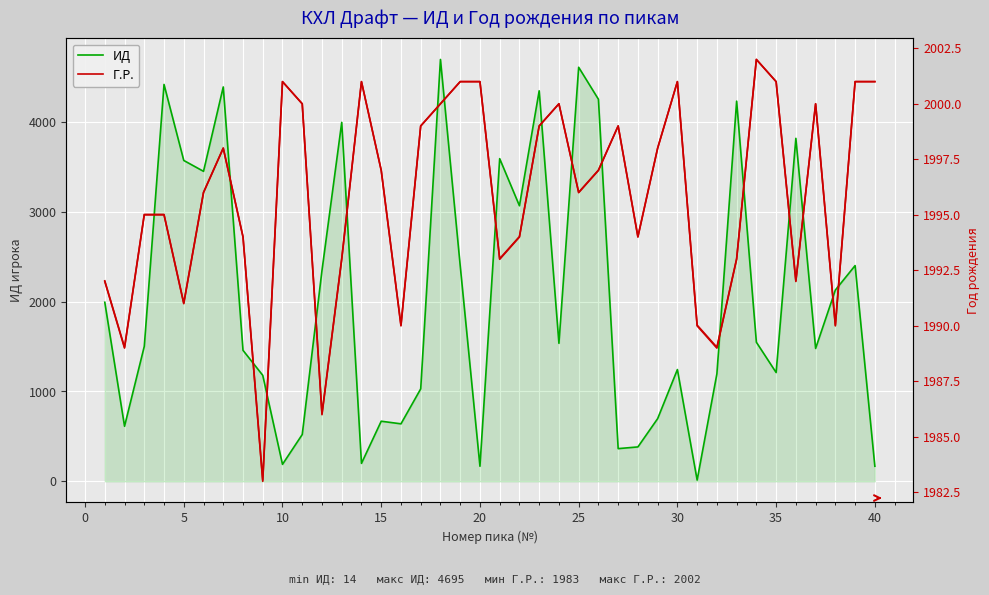

True or false: ИД and Г.Р. cross at least once.

True